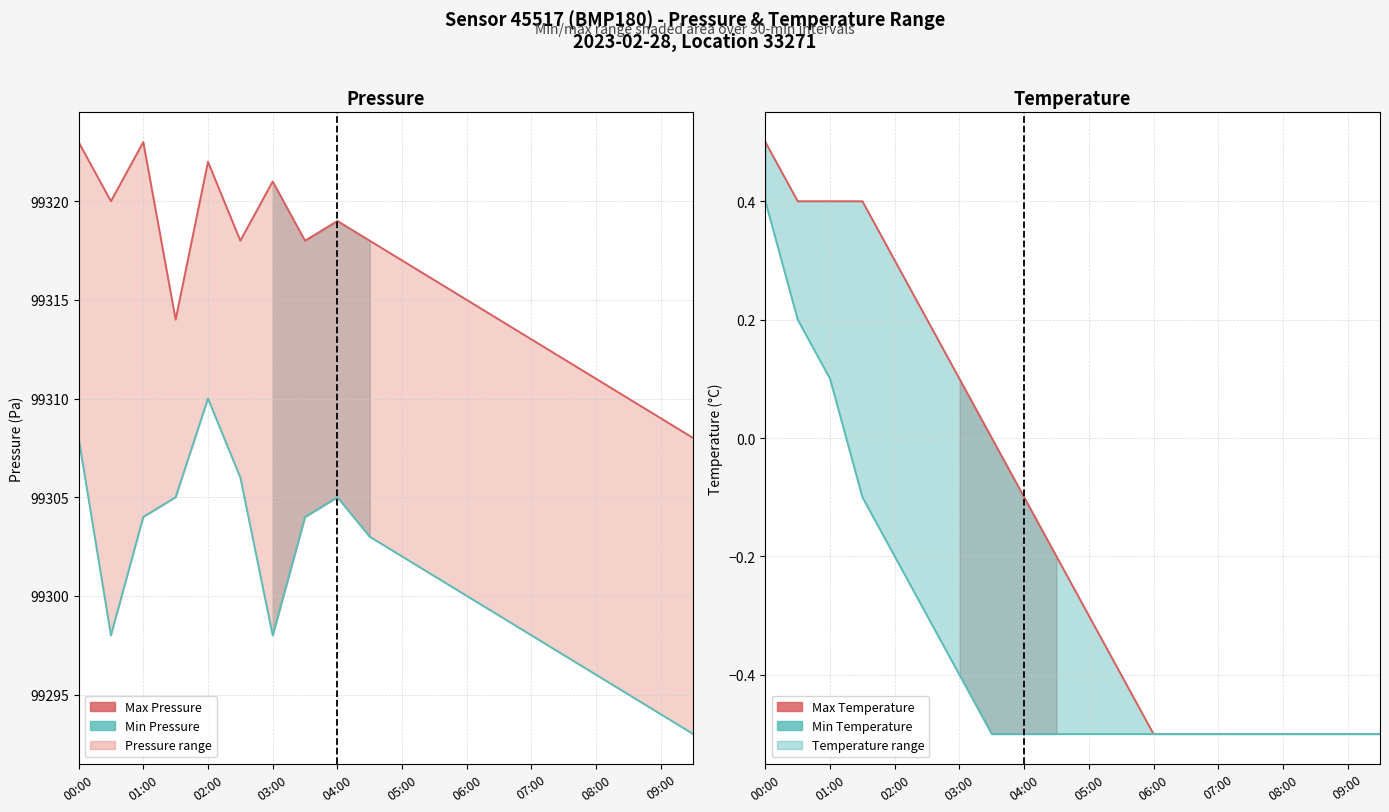

Is it true that temperature_max equals -0.5 at 06:00?

True